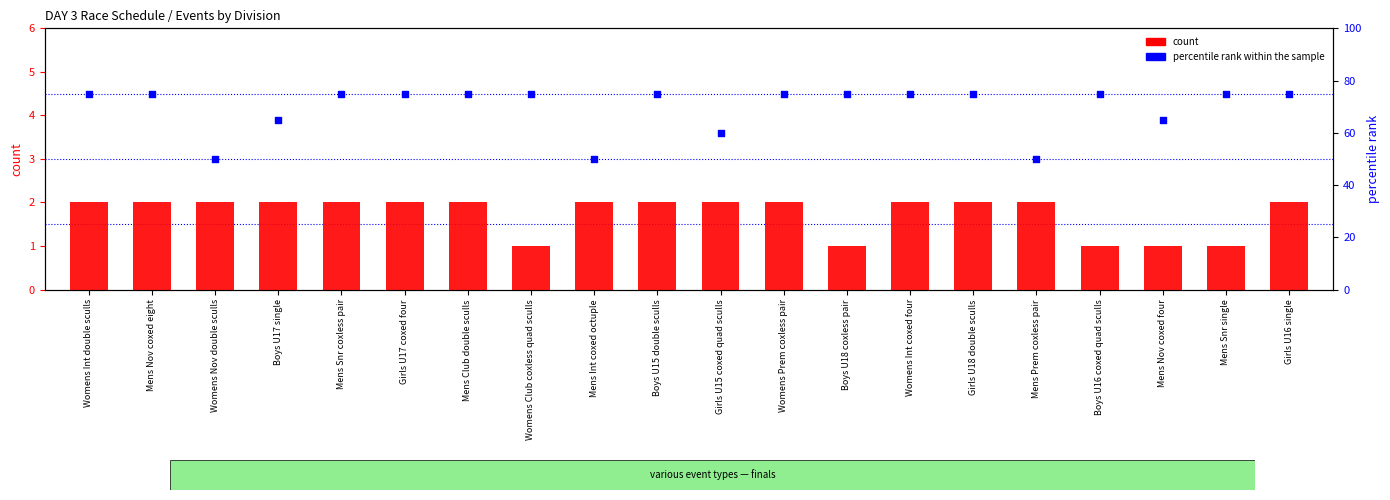

What are all the series names shown in the legend?

count, percentile rank within the sample